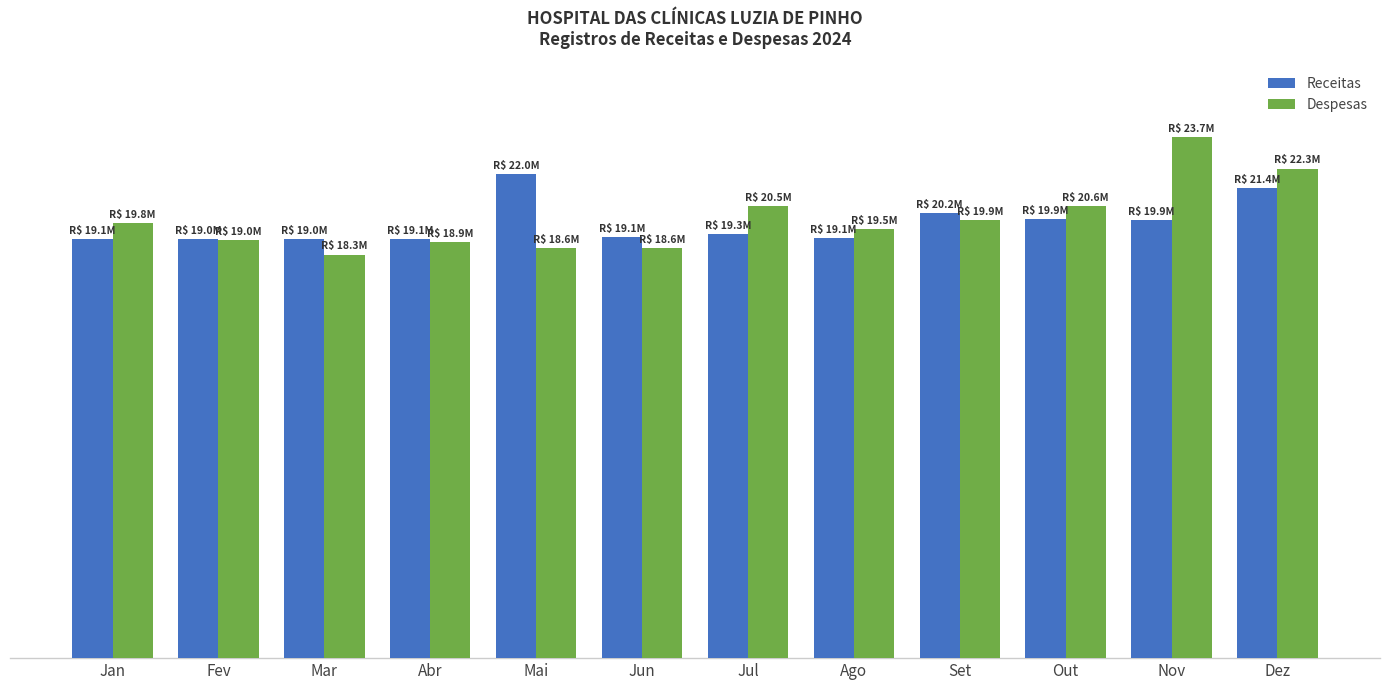

Rank the series by their maximum value, from lowest to highest.

Receitas, Despesas